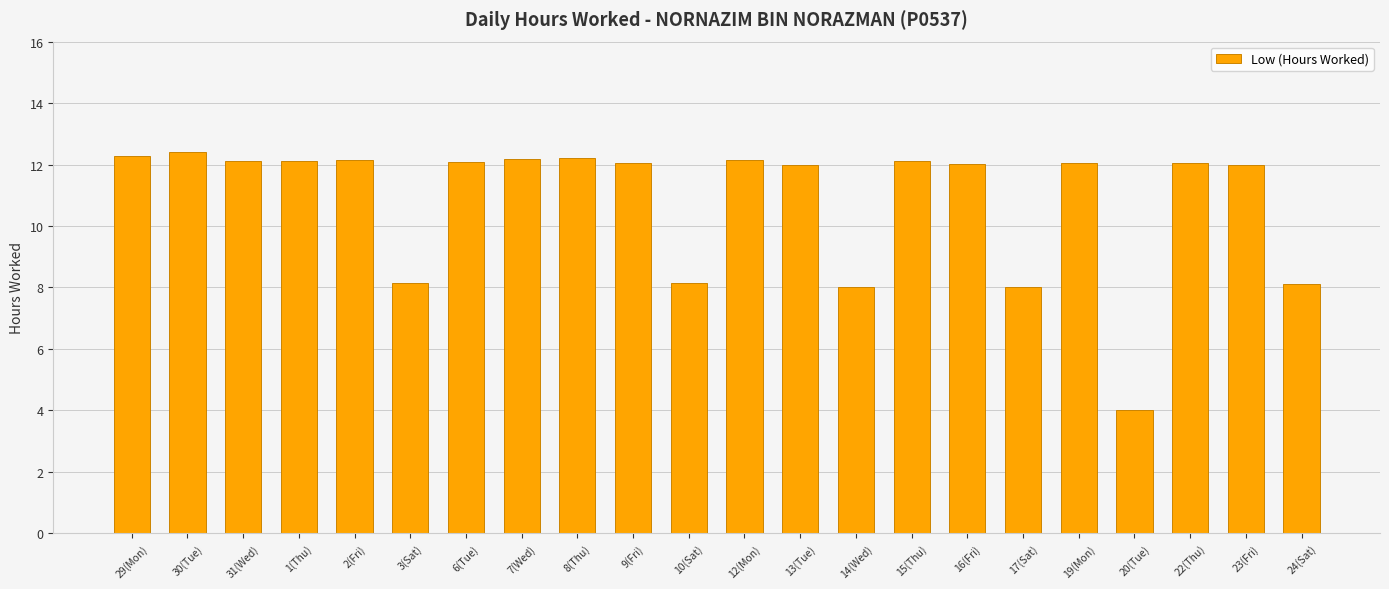

The value at 7(Wed) is 4.2. True or false?

False